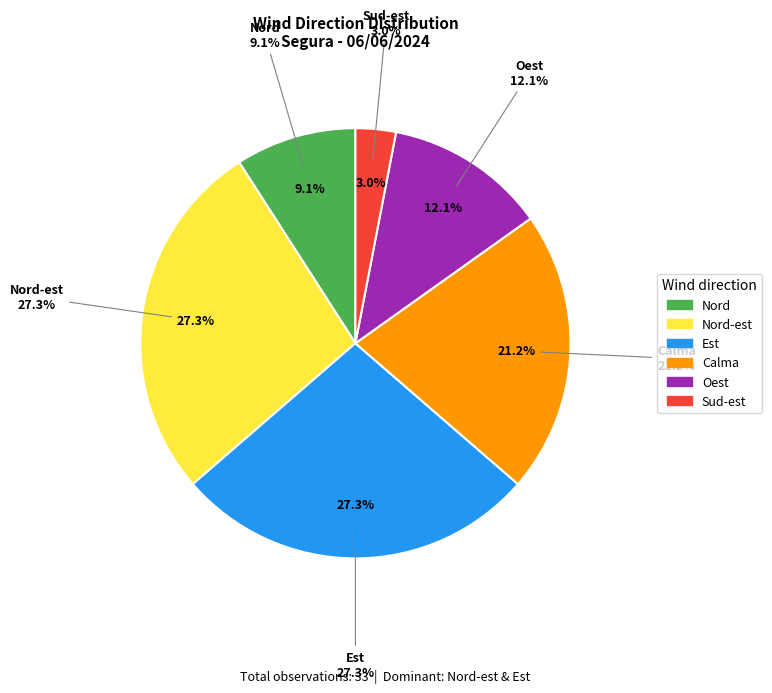

What percentage is the Oest slice, to the nearest percent?

12%